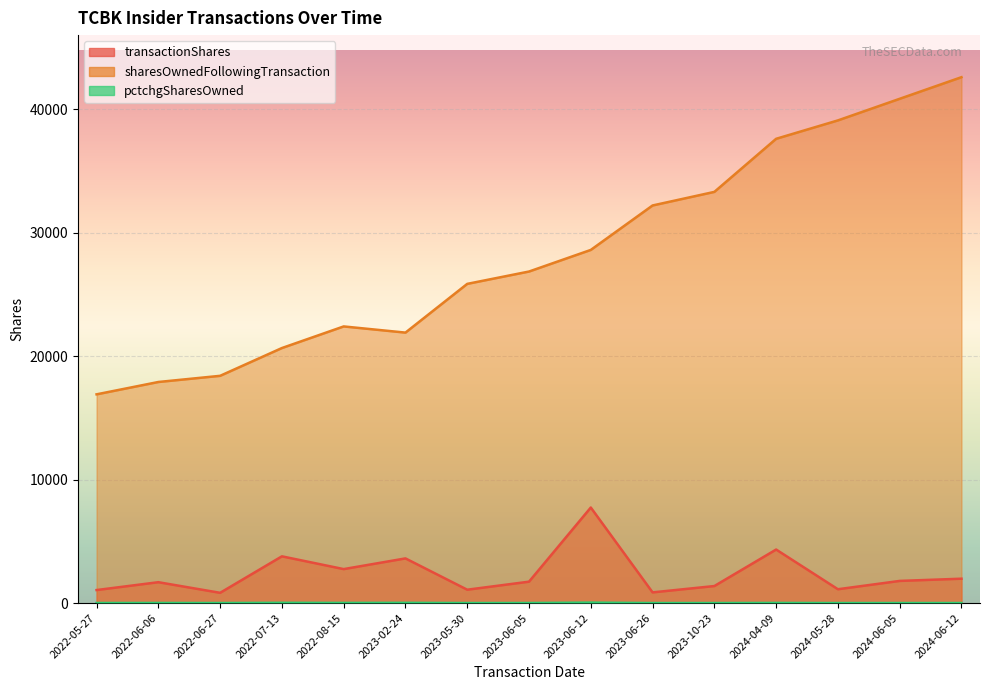

What is the difference between the transactionShares values at 2024-05-28 and 2022-07-13?

2665